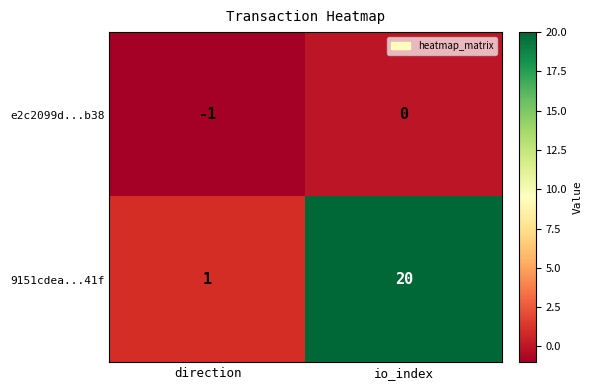

List the series in order of their overall mean, highest first.

9151cdea...41f, e2c2099d...b38